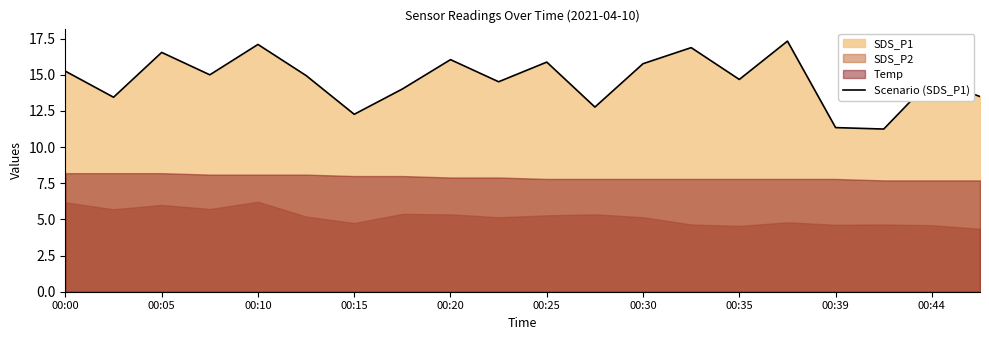

What is the average value?

14.7